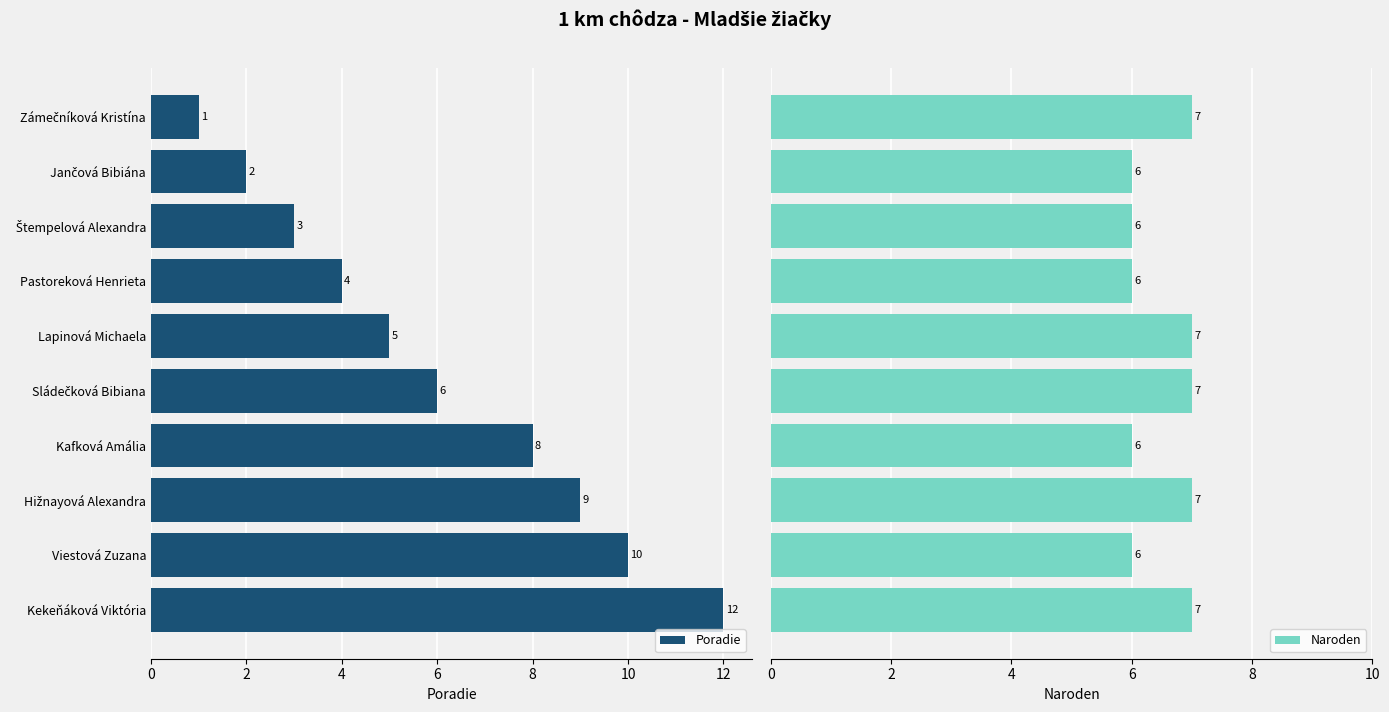

What is the average value of the Poradie series?

6